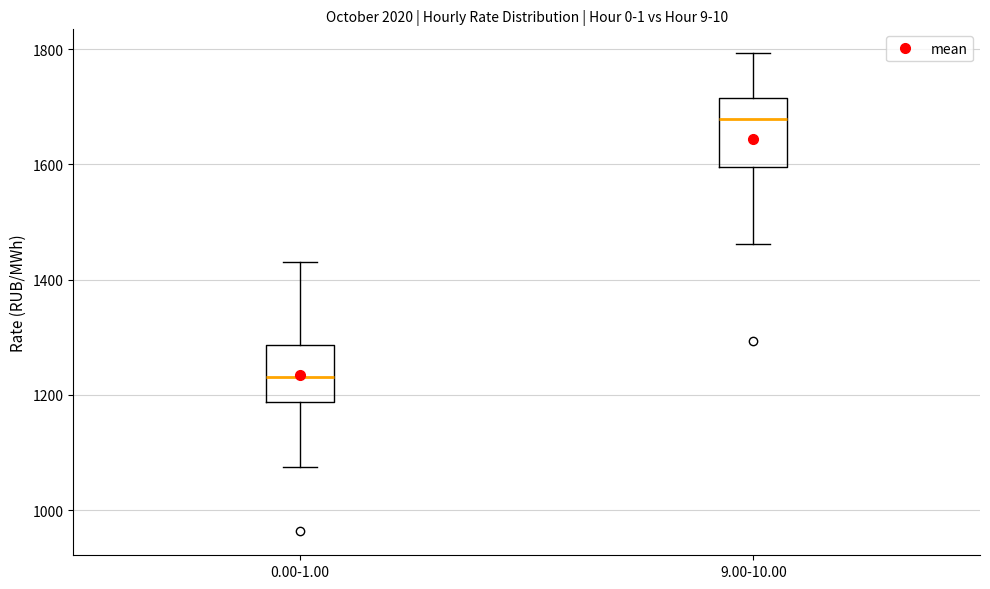

Comparing the boxes themselves (not the whiskers), which one is the tallest?

9.00-10.00